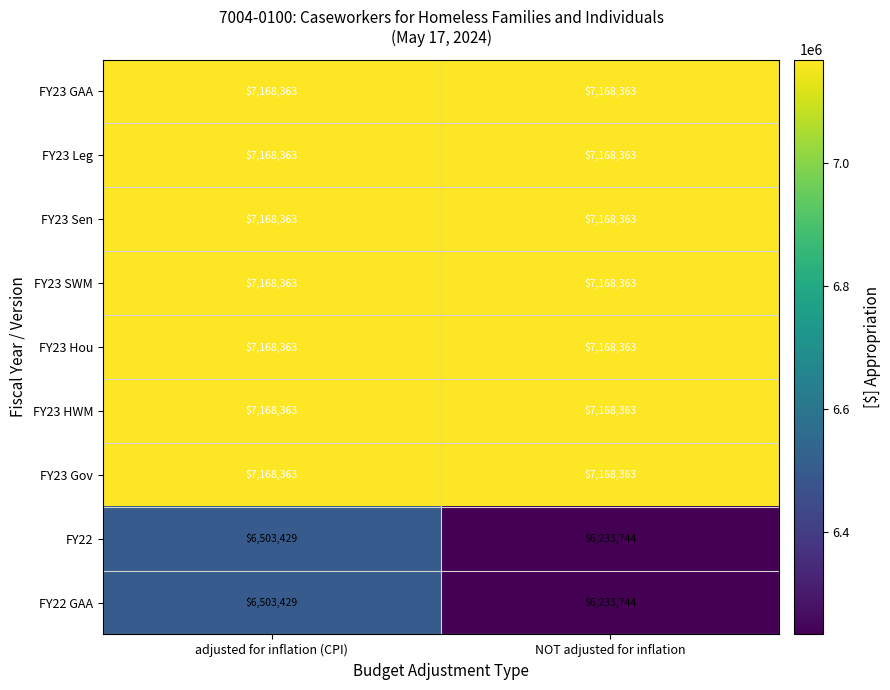

What is the maximum value for FY23 Gov?

7168363